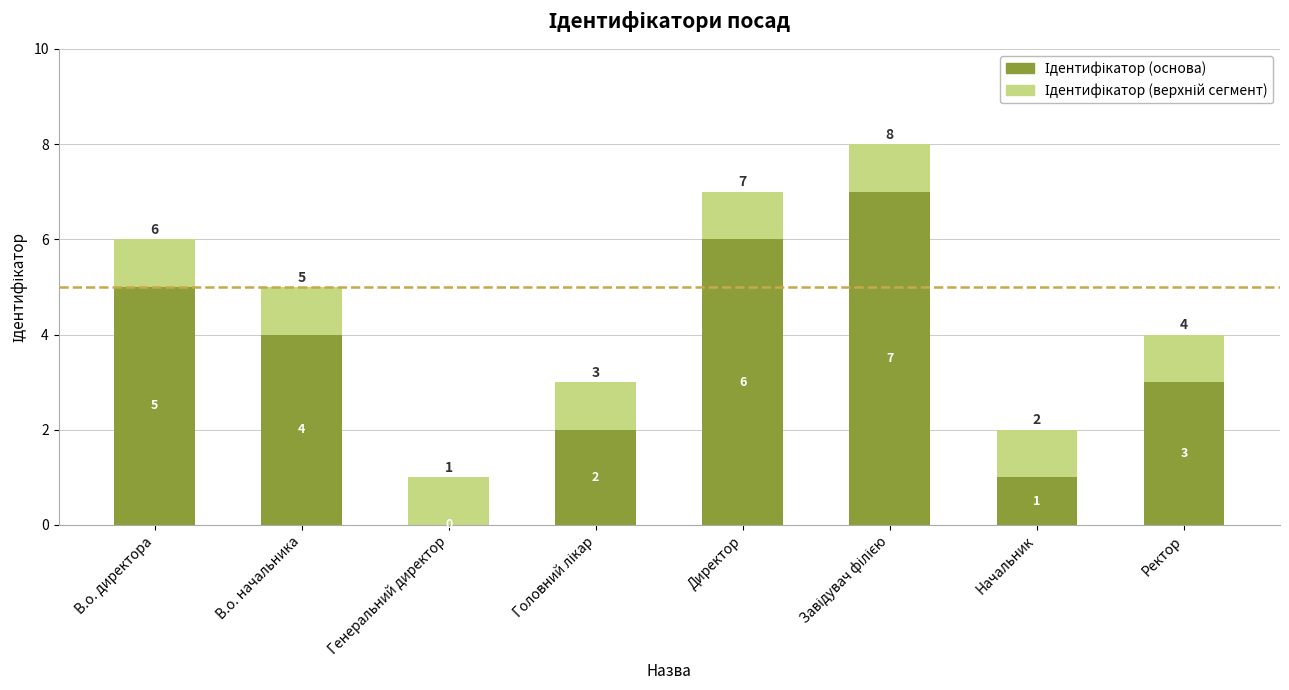

What is the total value across all series at Директор?

7